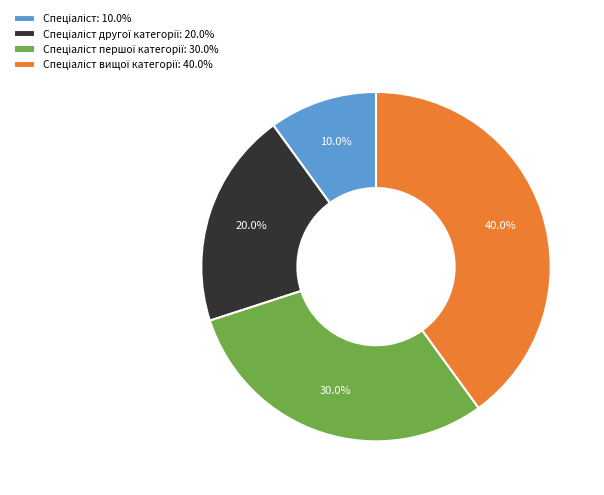

How many slices are in this pie chart?

4